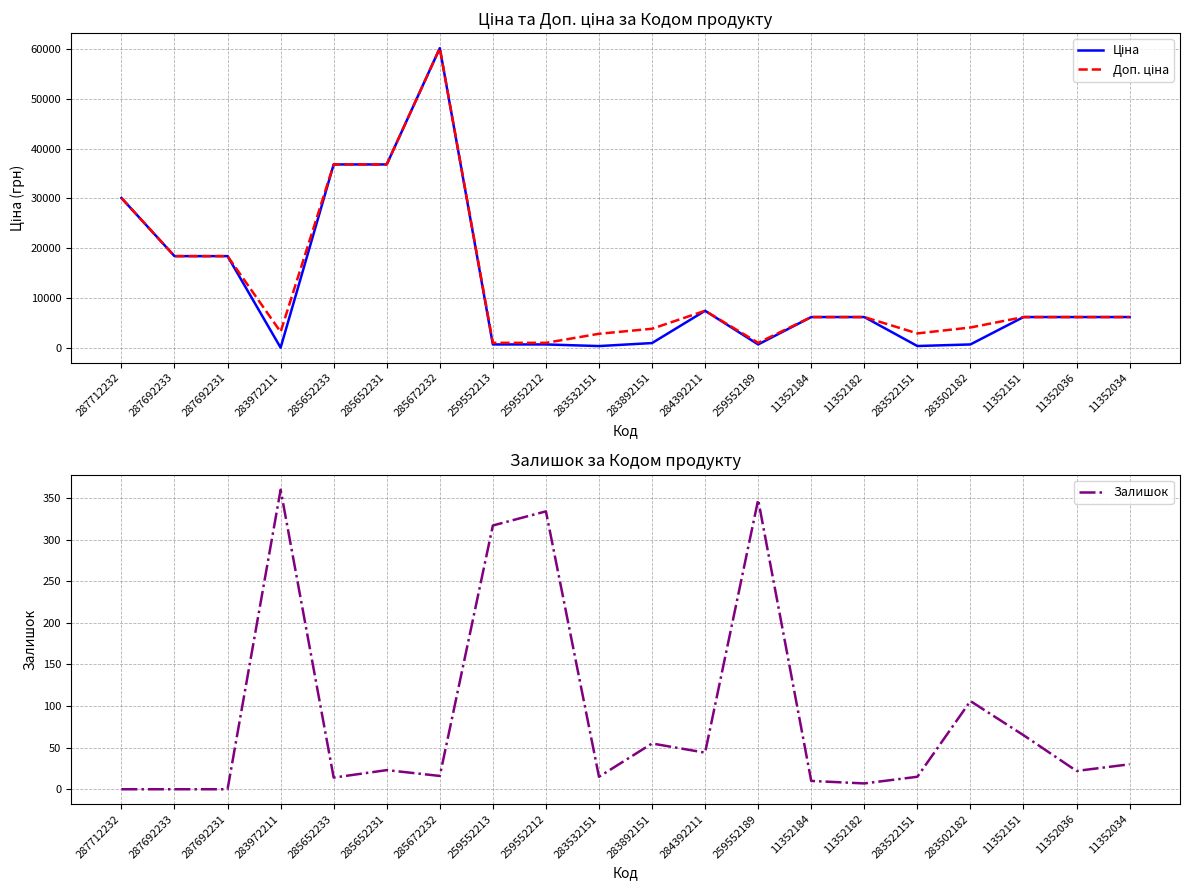

Where does the Доп. ціна series first go above 6182?

287712232